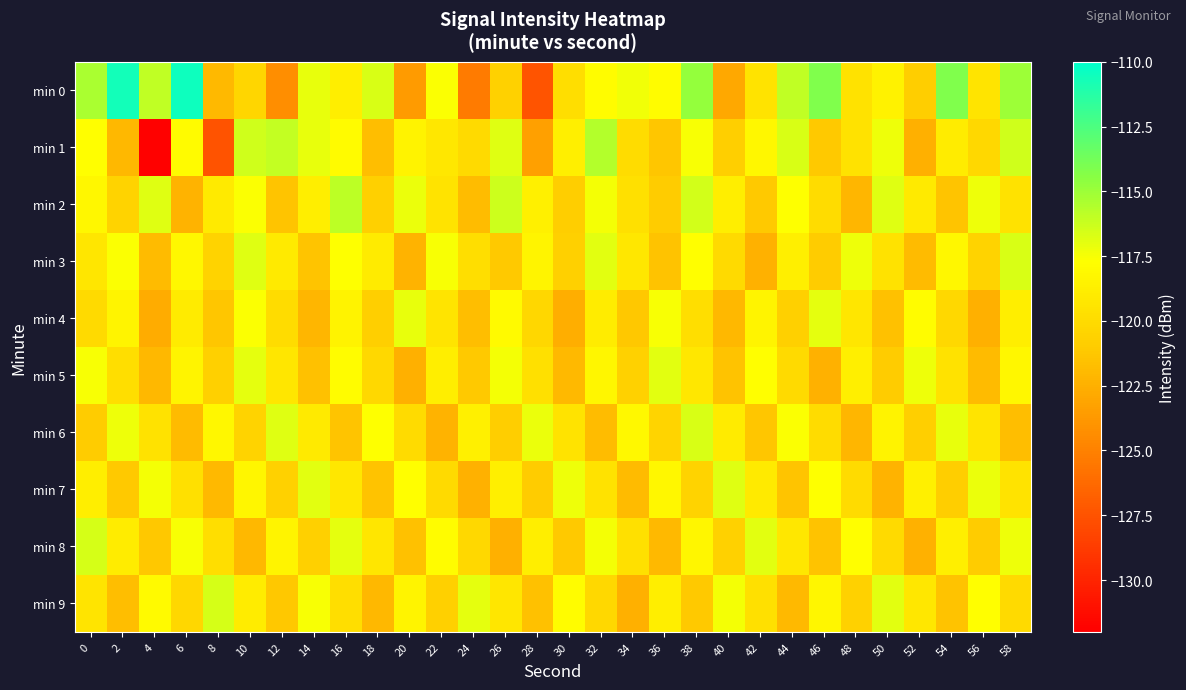

At how many categories does at least one series exceed -129?

30